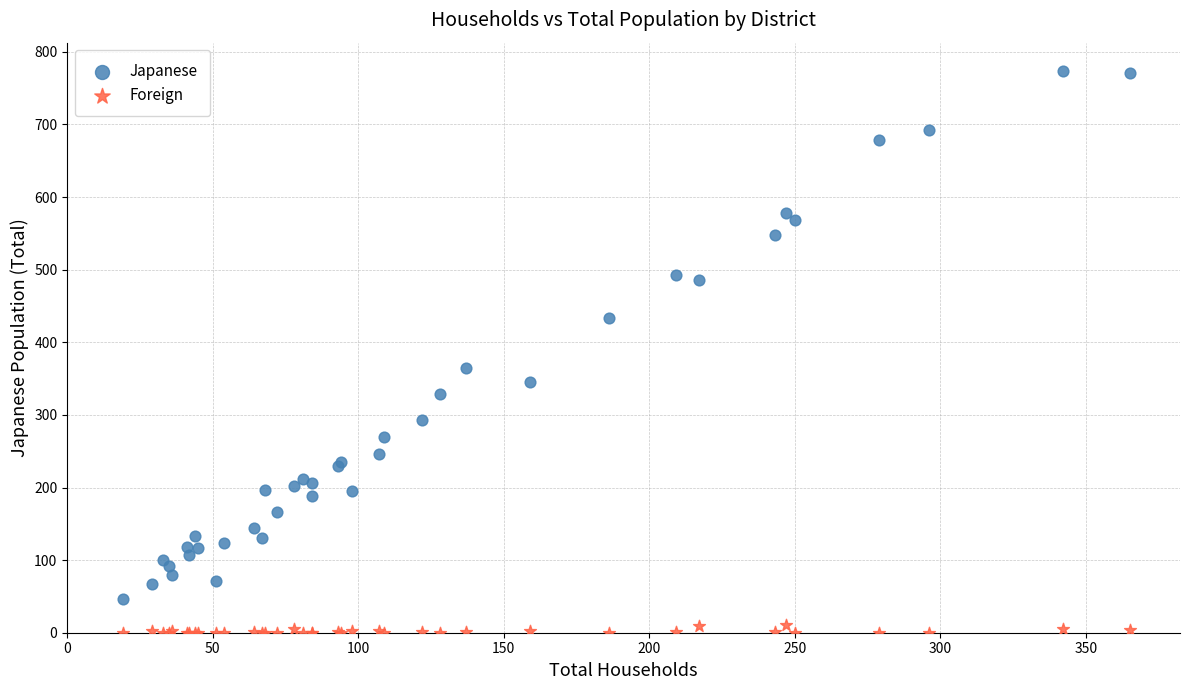

What is the X range (max minus min) for the scatter plot?

346